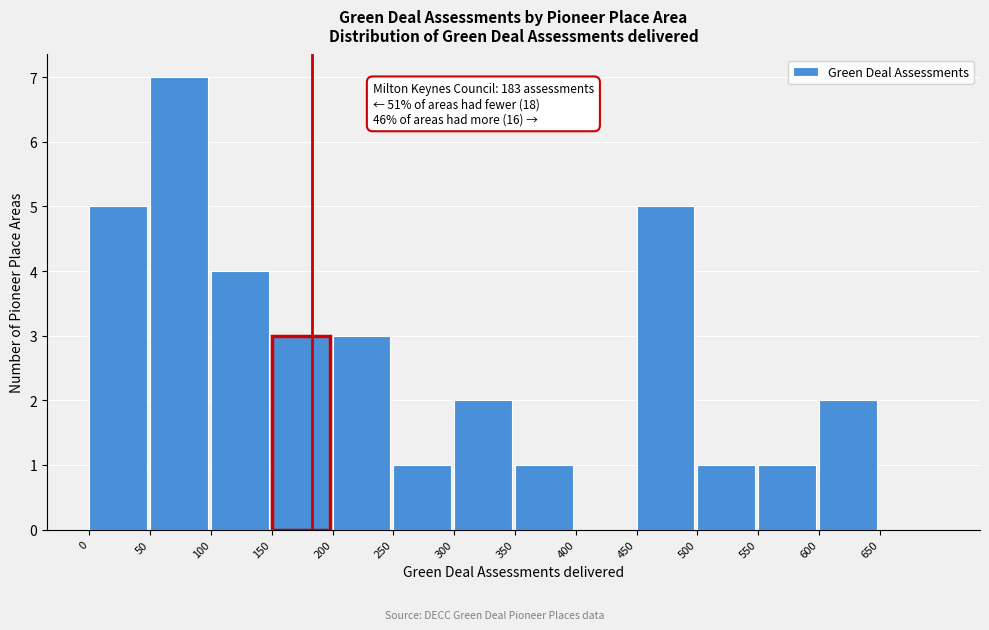

Over which range of the x-axis is the bar tallest?

50 to 100